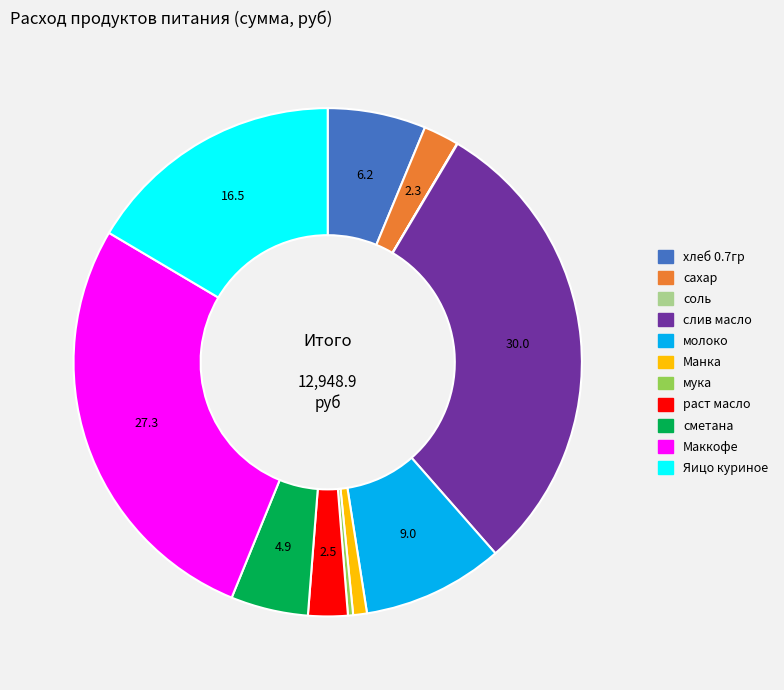

Is there a majority slice in this chart?

No